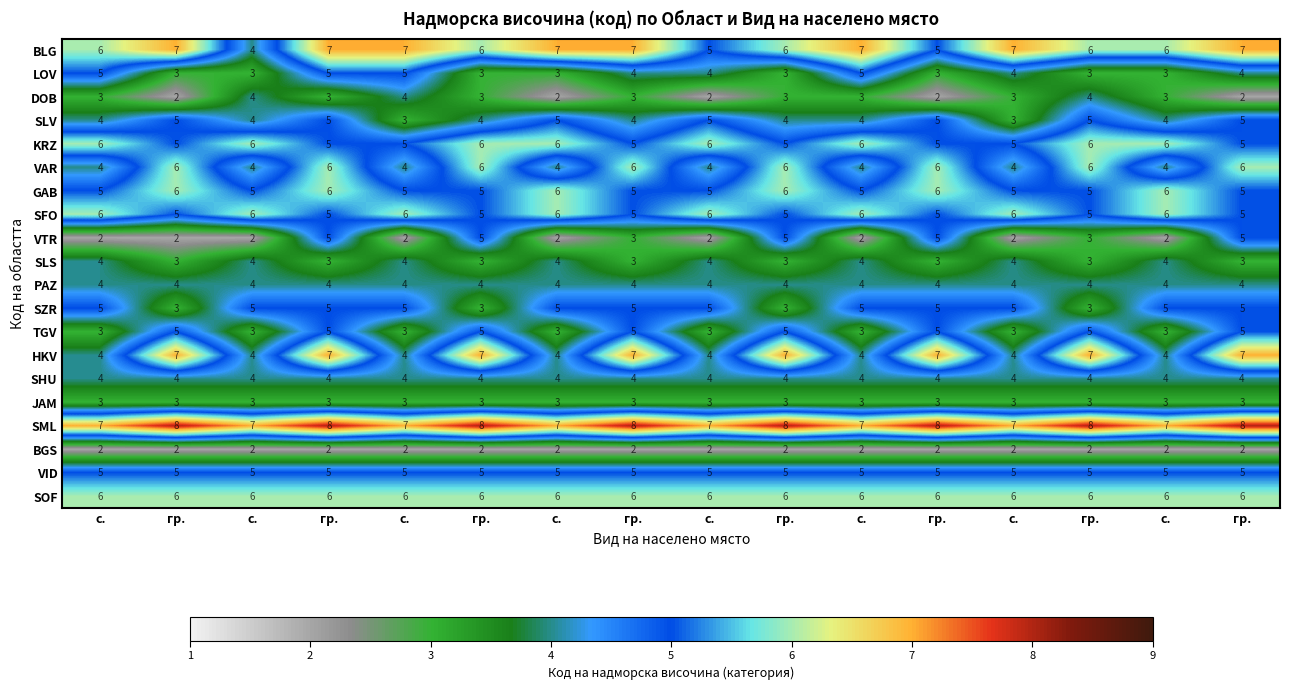

Which has a higher value, гр. or с.?

с.